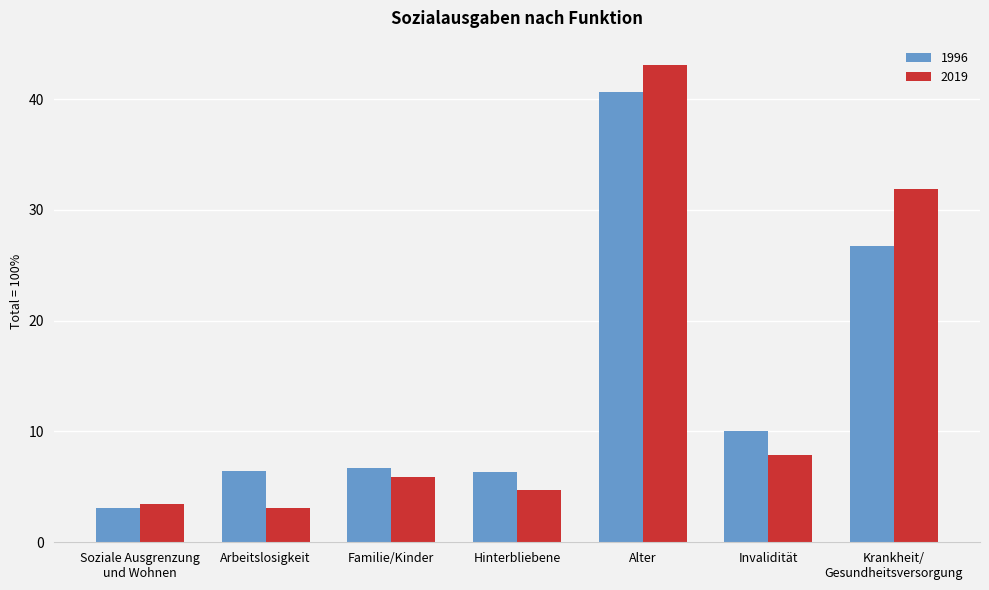

At how many categories does at least one series exceed 22?

2